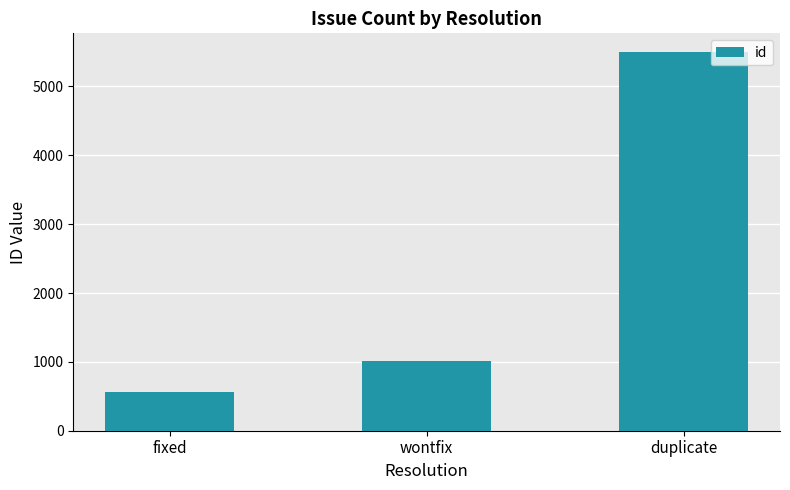

Which has a higher value, duplicate or wontfix?

duplicate